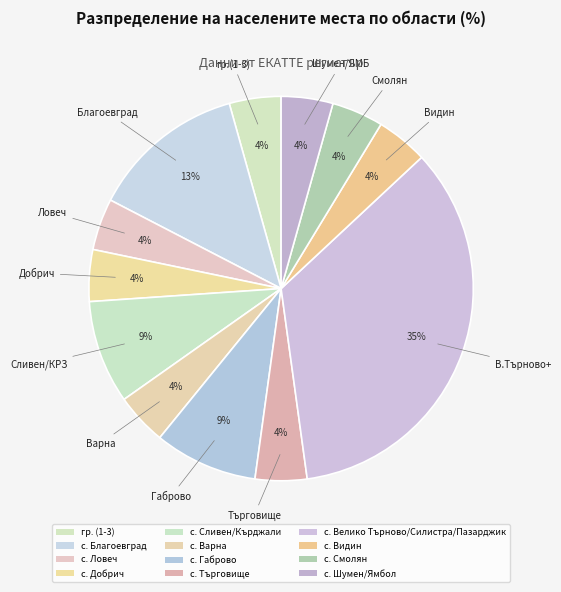

Rank the categories by value from lowest to highest.

гр. (1-3), с. Ловеч, с. Добрич, с. Варна, с. Търговище, с. Видин, с. Смолян, с. Шумен/Ямбол, с. Сливен/Кърджали, с. Габрово, с. Благоевград, с. Велико Търново/Силистра/Пазарджик